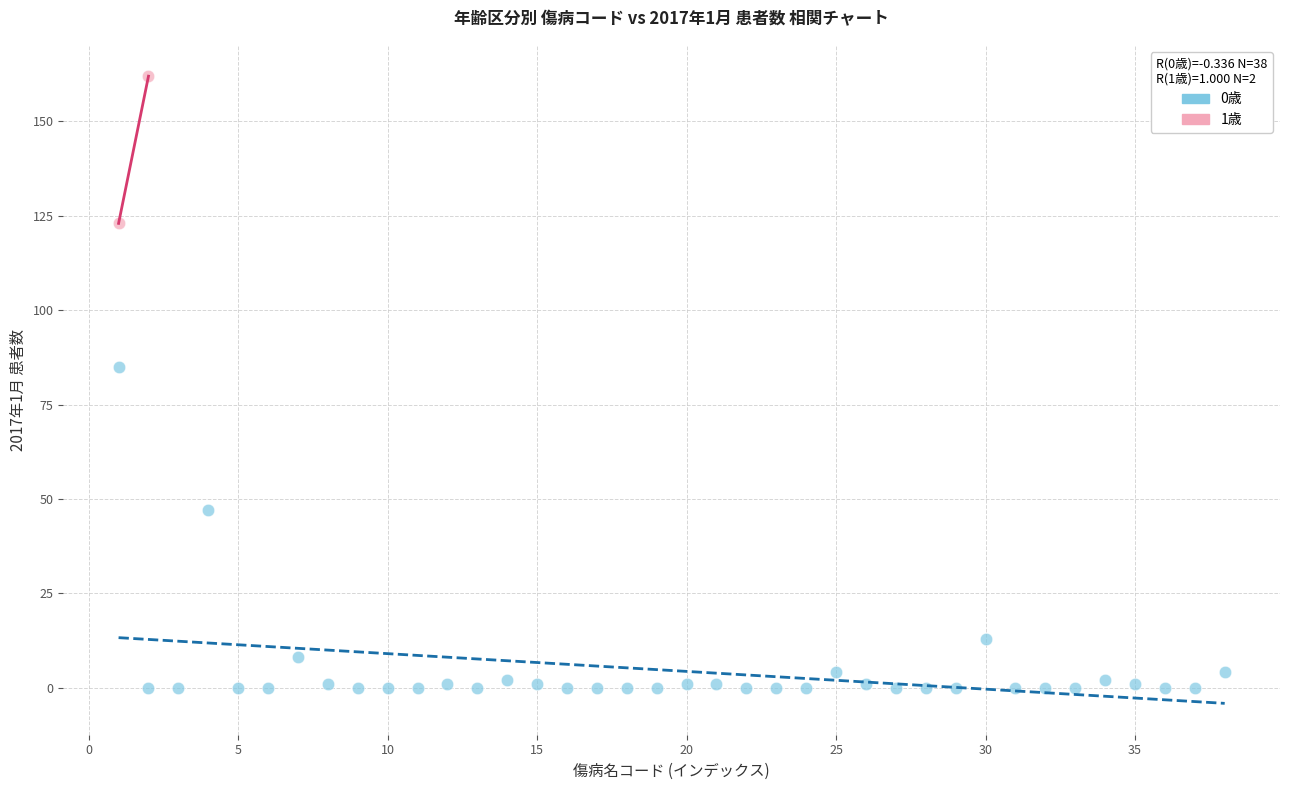

What are all the series names shown in the legend?

0歳, 1歳